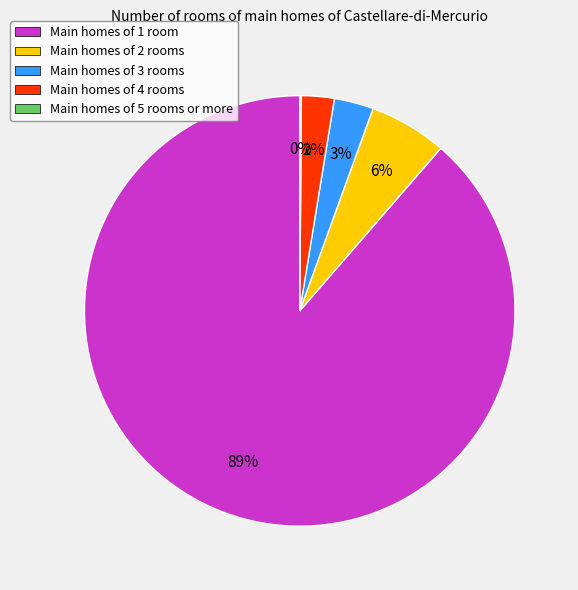

What is the largest slice in the pie chart?

Main homes of 1 room